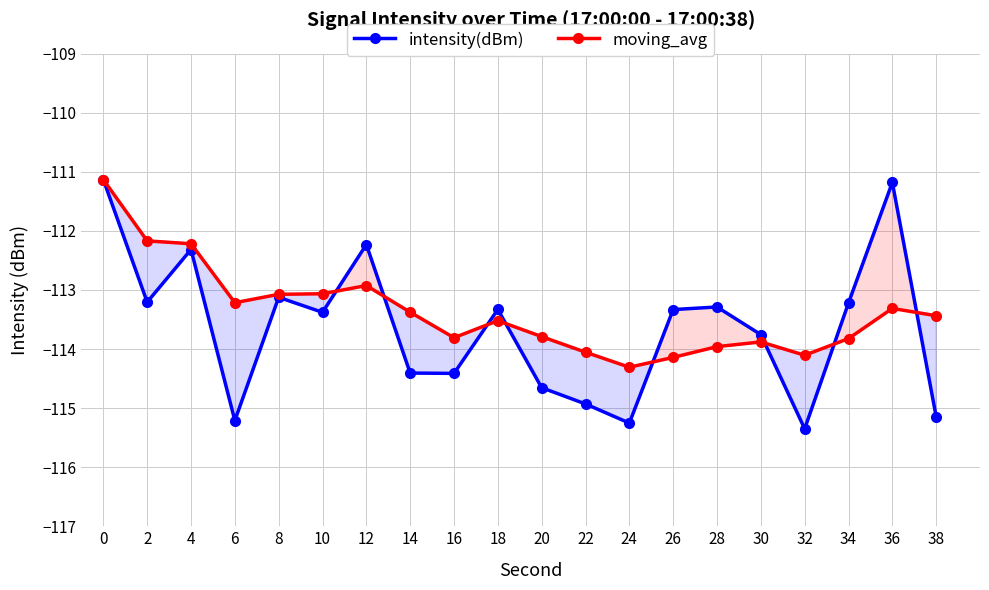

The value of moving_avg at 22 is -178.7. True or false?

False